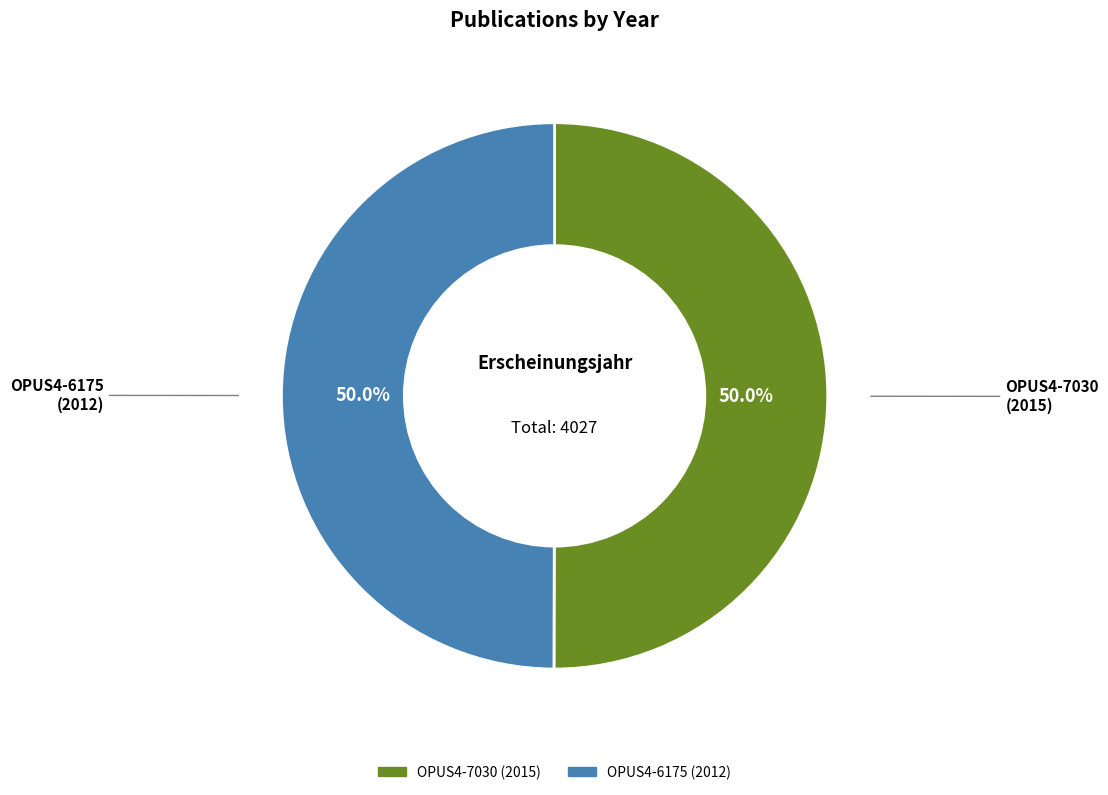

To the nearest percent, what is the average slice percentage?

50%